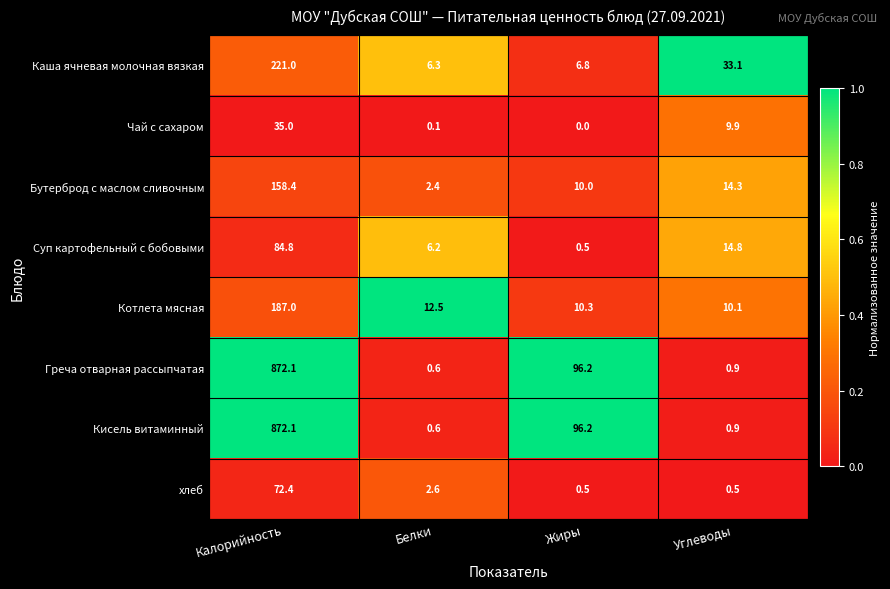

What is the spread (max minus min) of values at Углеводы?

32.6